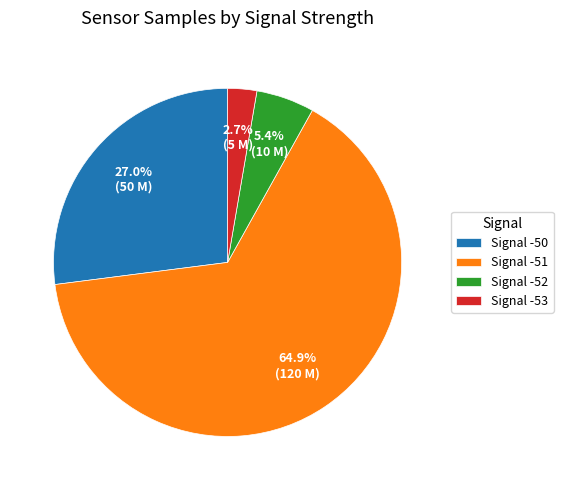

To the nearest percent, what is the average slice percentage?

25%